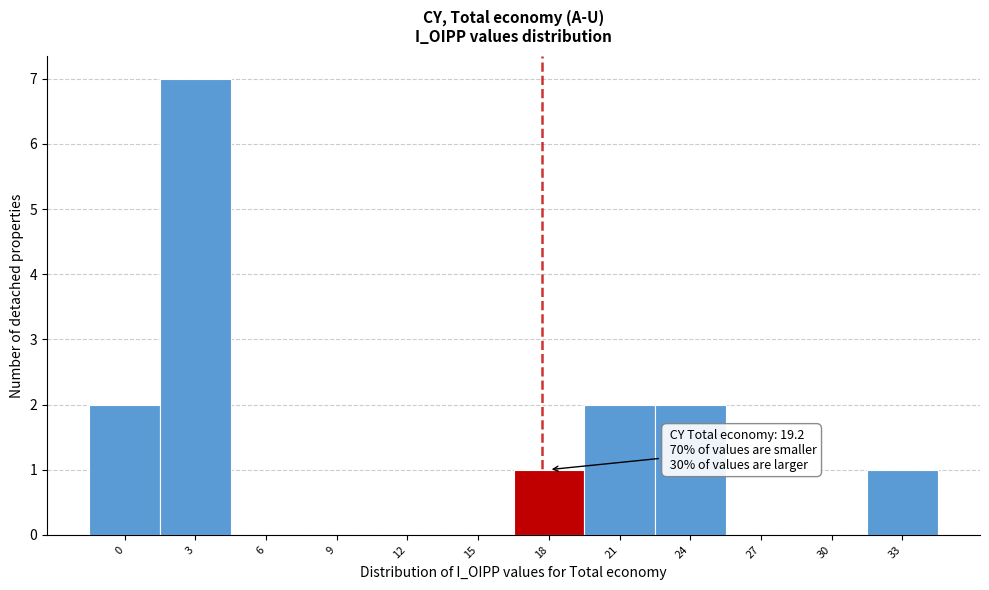

Reading left to right, transcribe all the data shown in this chart.

0=2	3=7	6=0	9=0	12=0	15=0	18=1	21=2	24=2	27=0	30=0	33=1